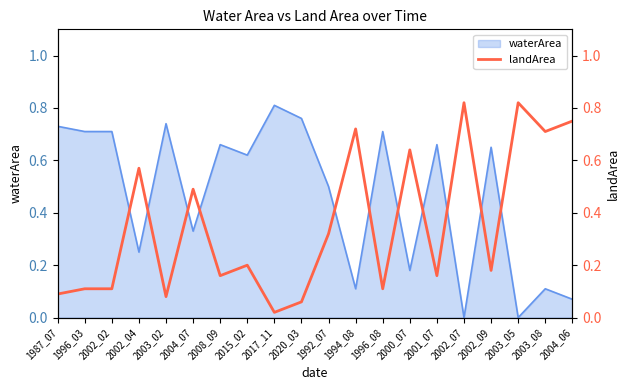

Does the chart display data point markers on the line(s)?

No